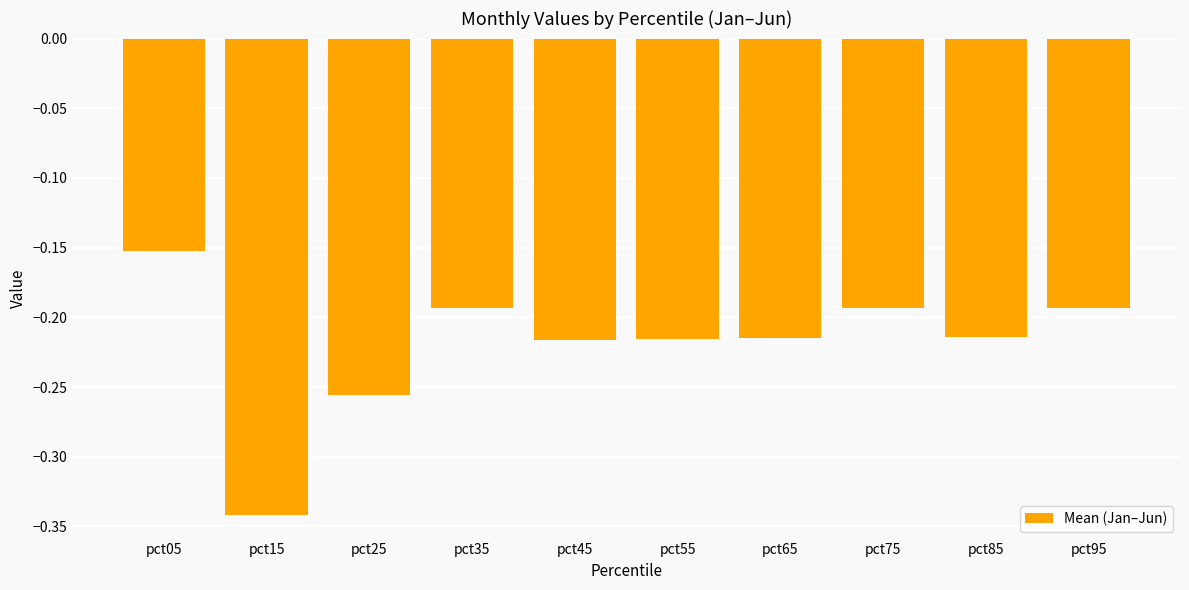

Which has a higher value, pct85 or pct75?

pct75